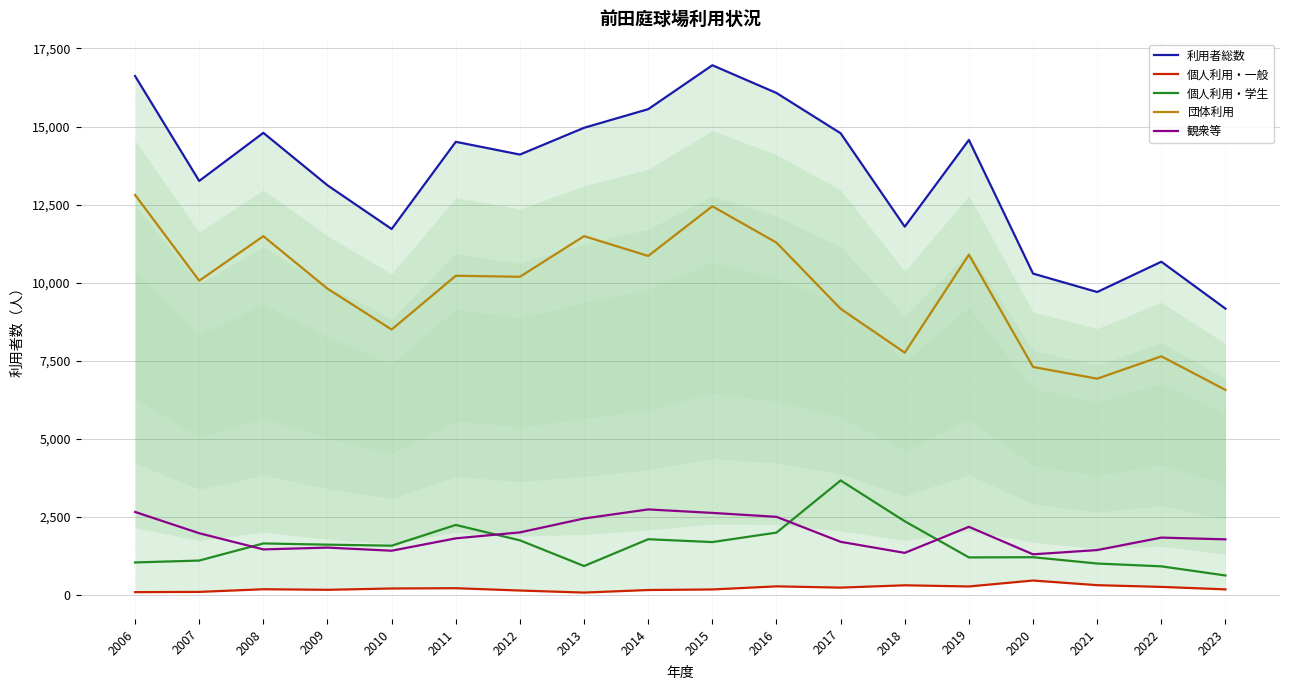

At which label is 個人利用・一般 closest to 275?

2019